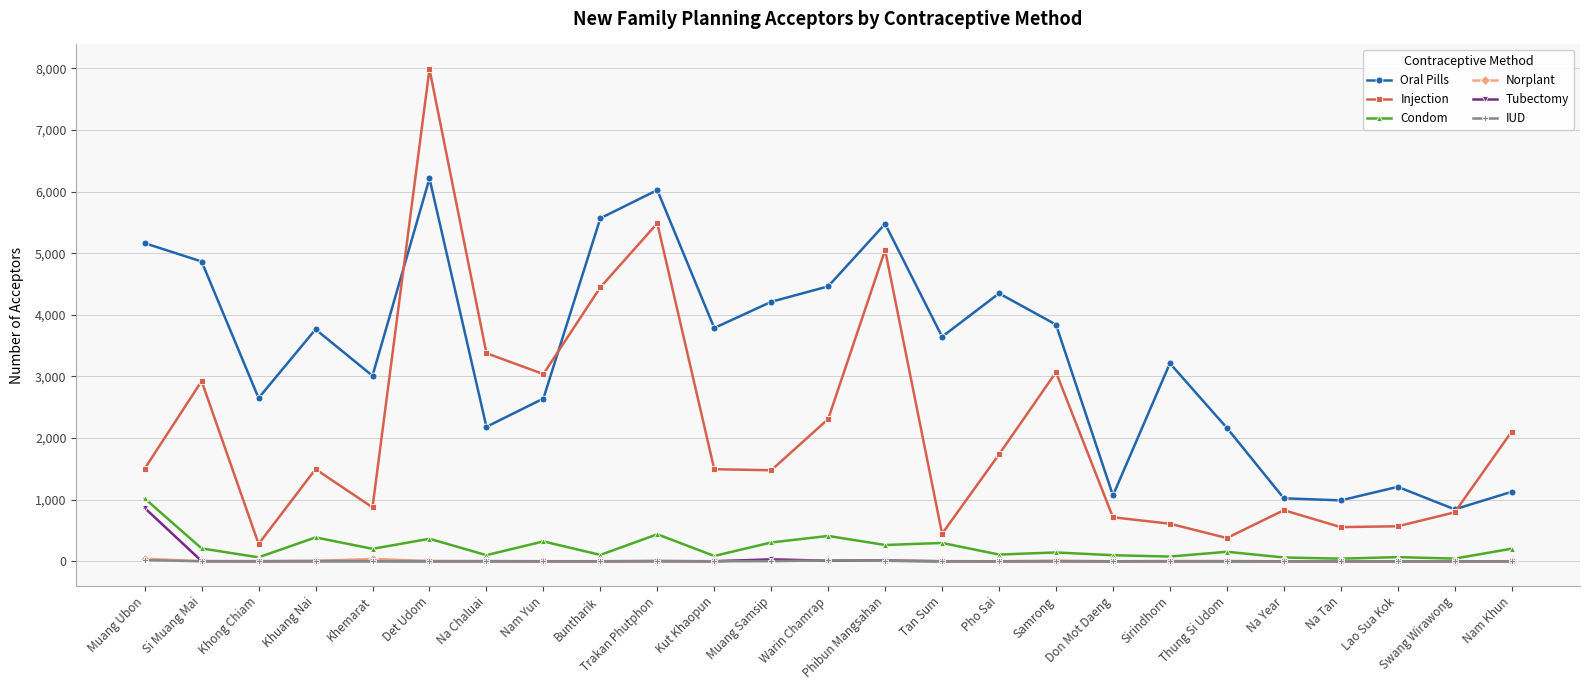

What is the label of the 3rd point from the right?

Lao Sua Kok